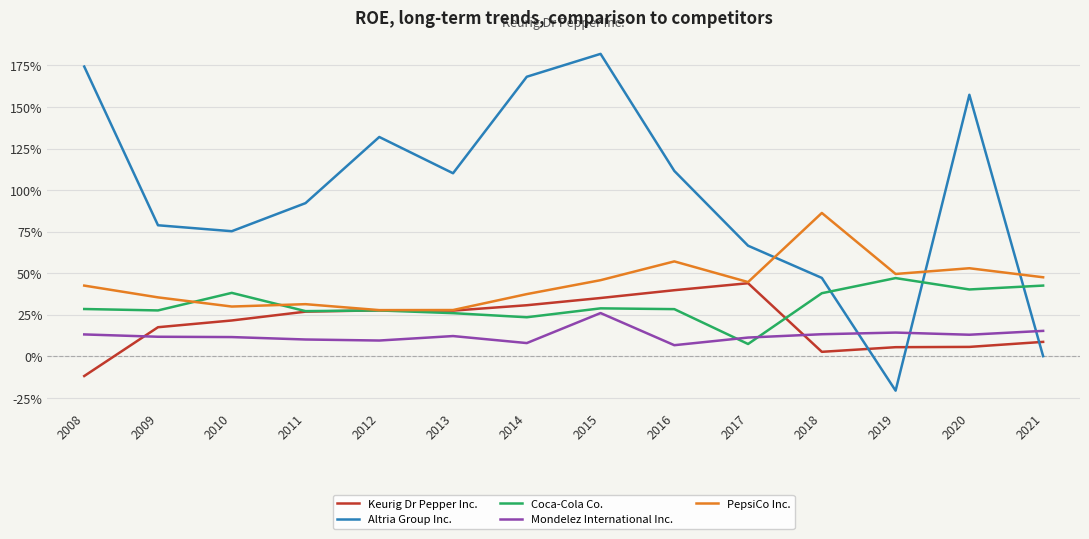

Which series changed the most between 2010 and 2019?

Altria Group Inc.